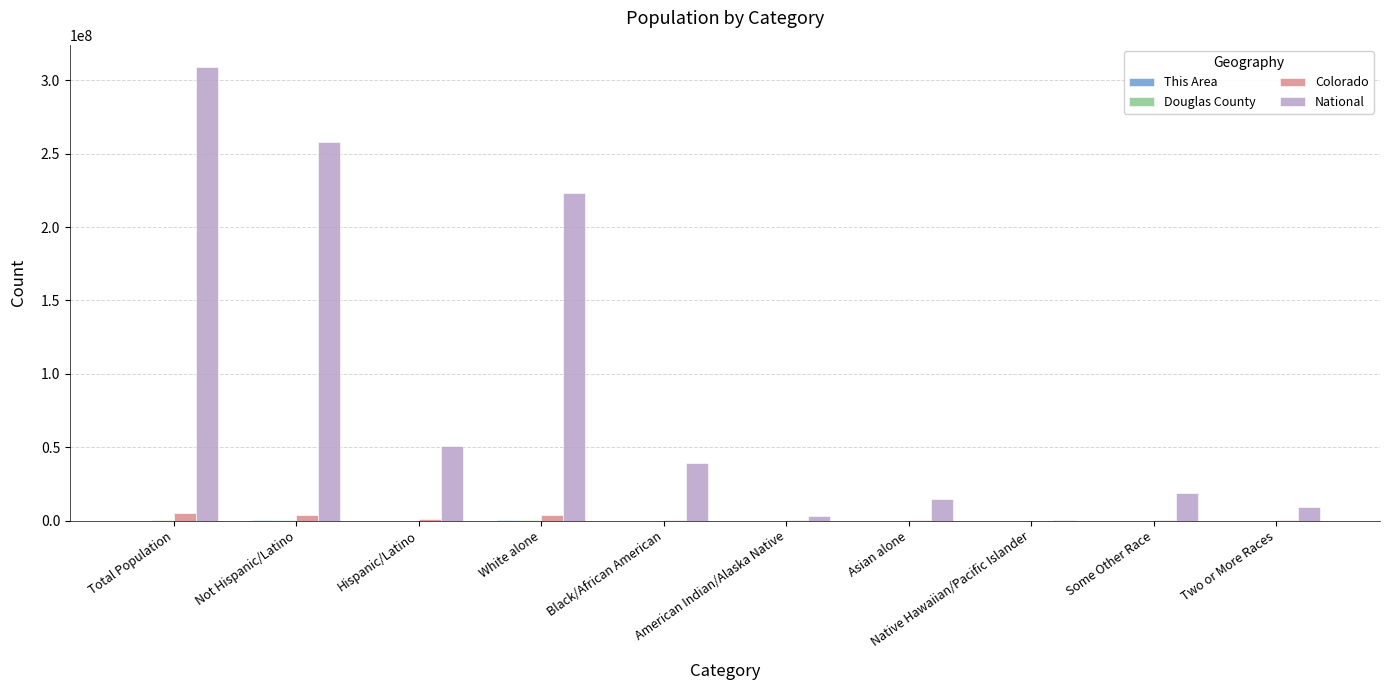

What is the sum of all National values?

926236614